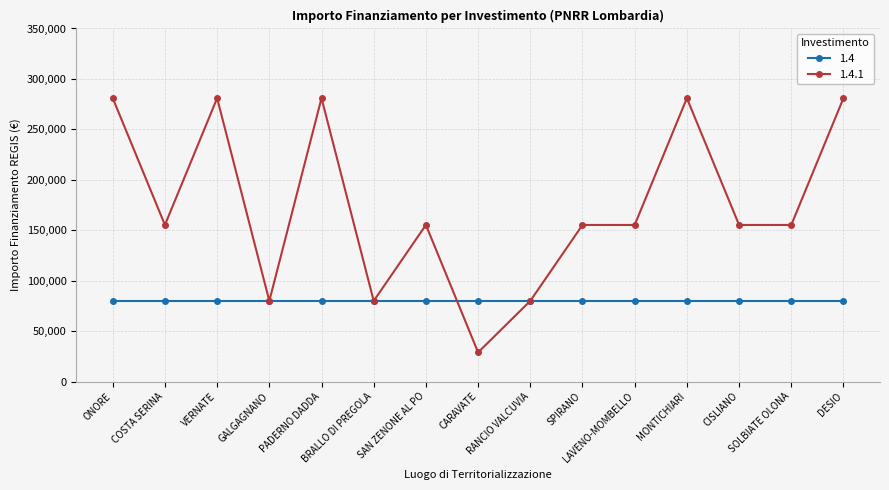

What is the highest value of the 1.4.1 series?

280932